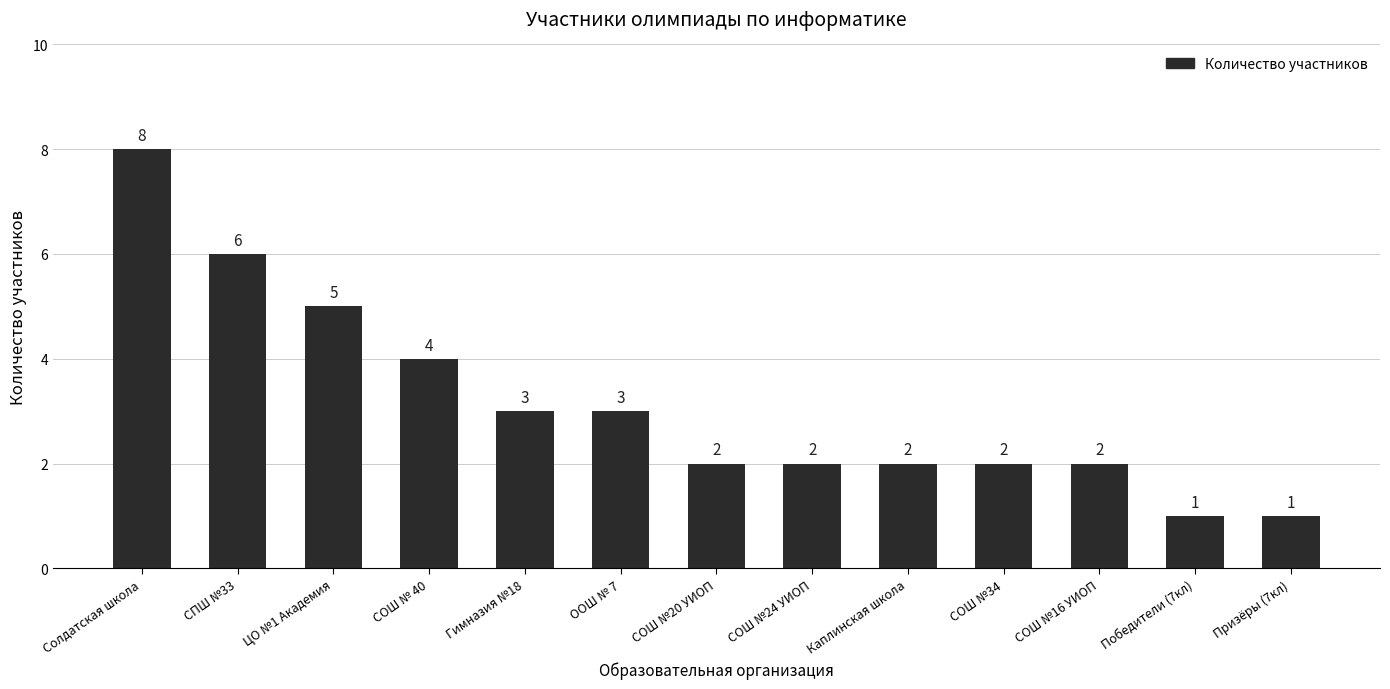

Between СОШ №24 УИОП and Гимназия №18, which is larger?

Гимназия №18